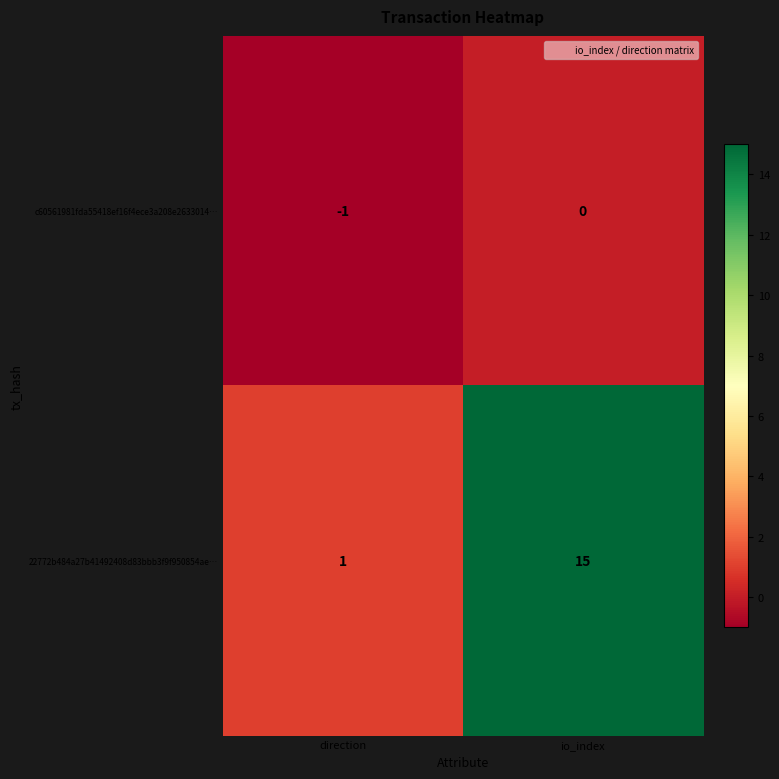

The value of c60561981fda55418ef16f4ece3a208e2633014… at io_index is 0. True or false?

True